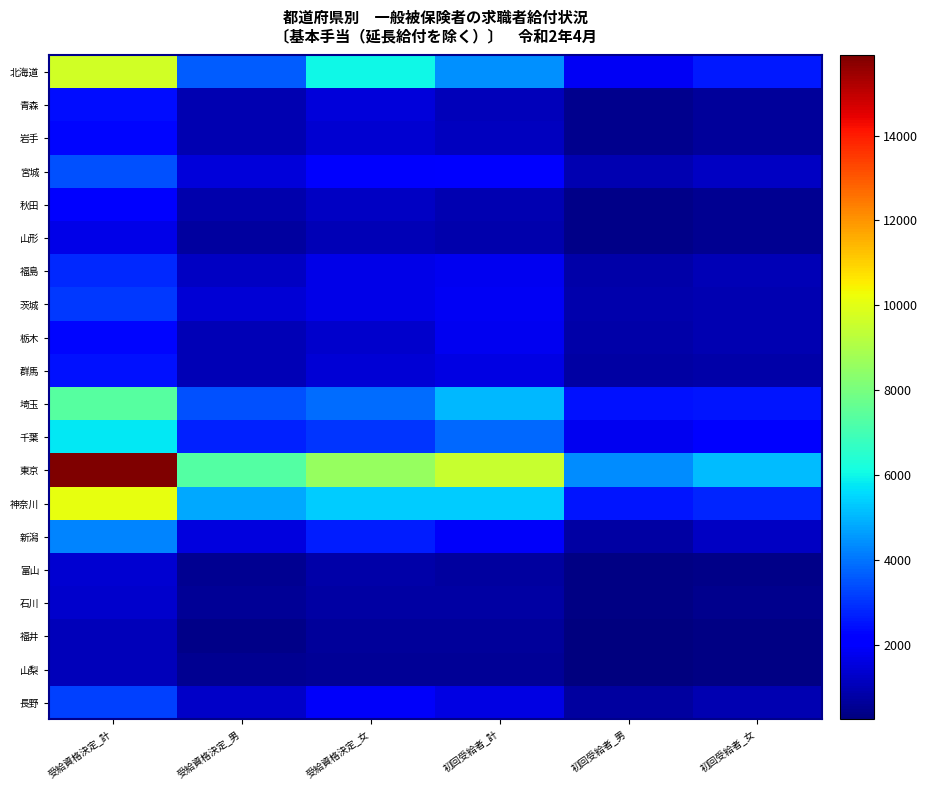

What is the difference between the highest and lowest values at 初回受給者_女?

4779